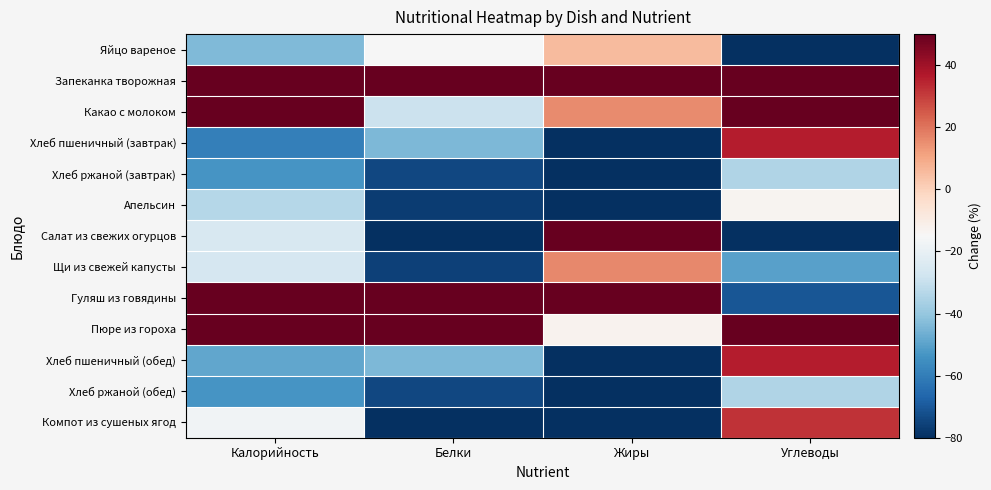

Which has a higher value, Углеводы or Жиры?

Жиры